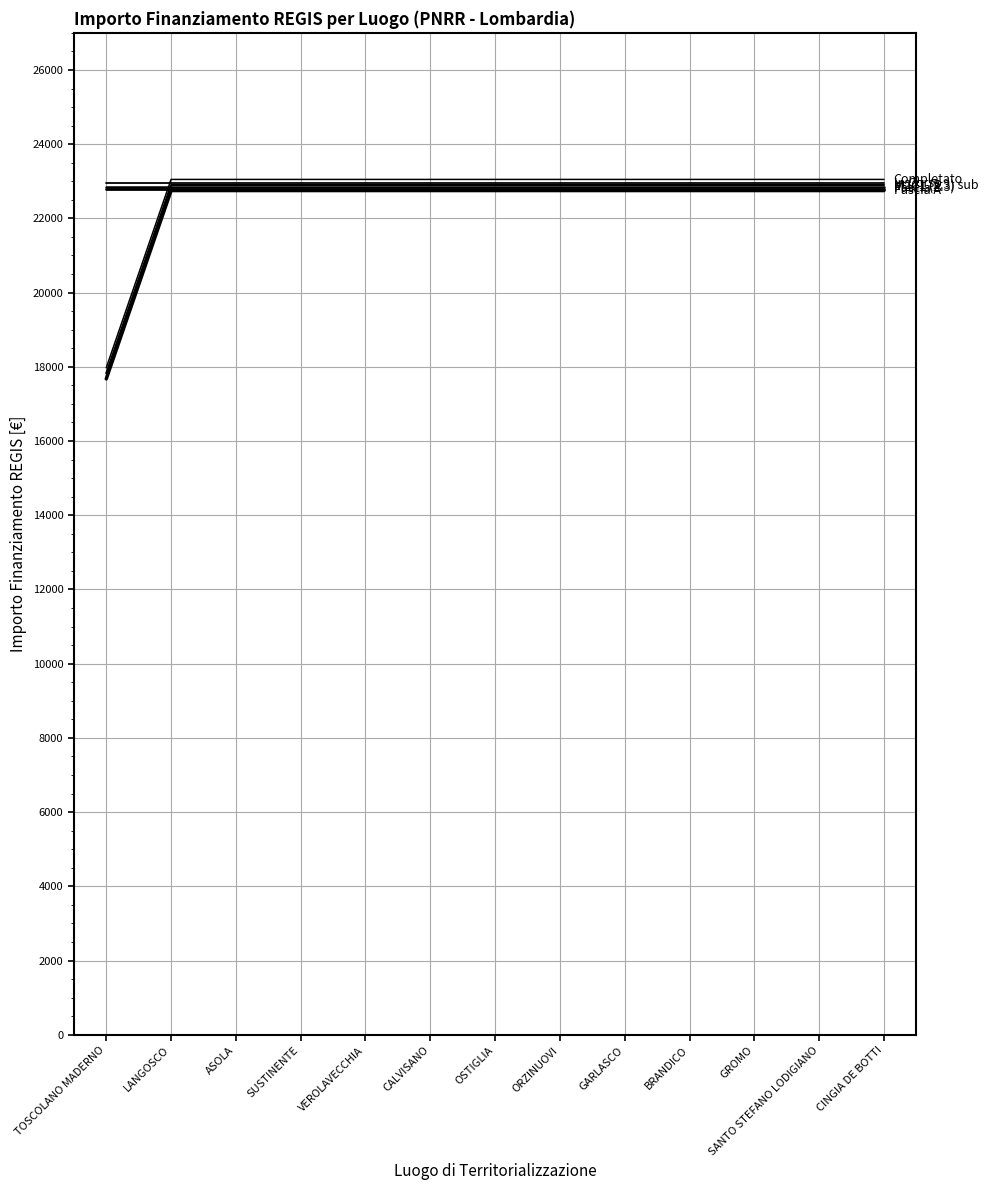

What is the label of the 11th point from the right?

ASOLA